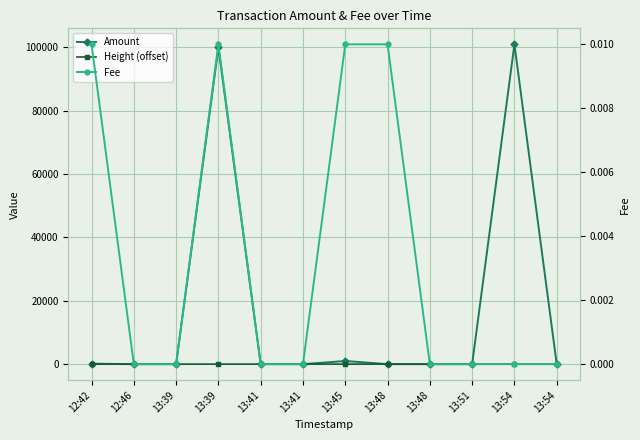

At which category is the sum across all series the highest?

13:54